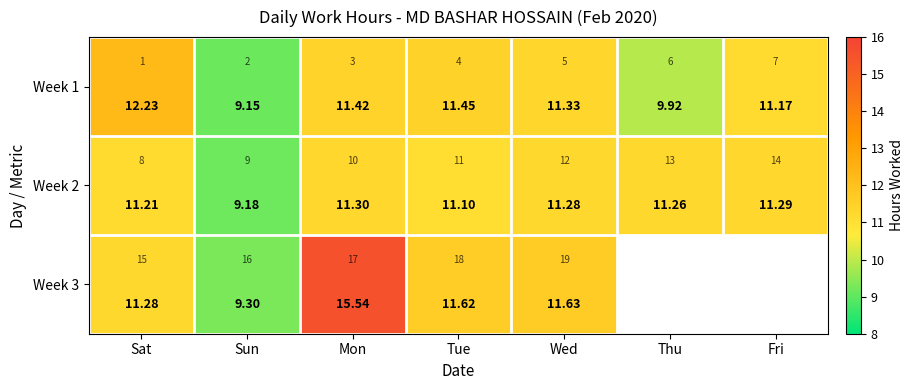

At which label is Week 1 closest to 10?

Thu